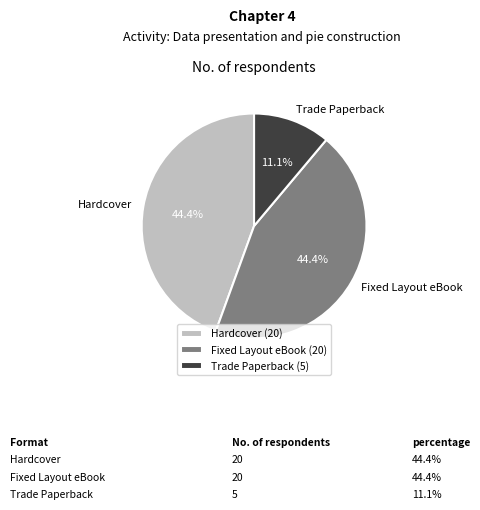

True or false: Trade Paperback accounts for 11% of the total.

True